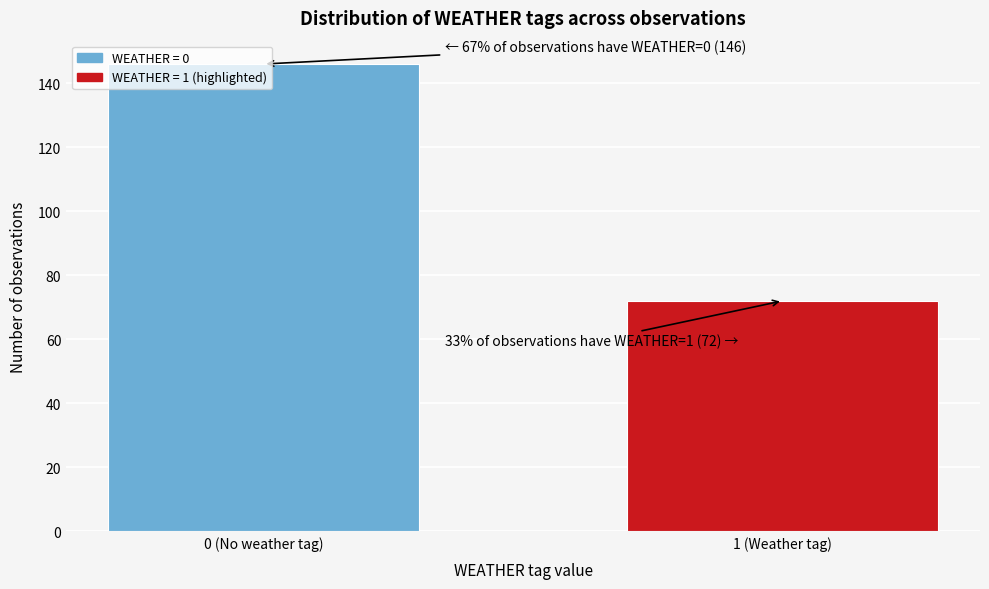

The value at 1 (Weather tag) is 72. True or false?

True